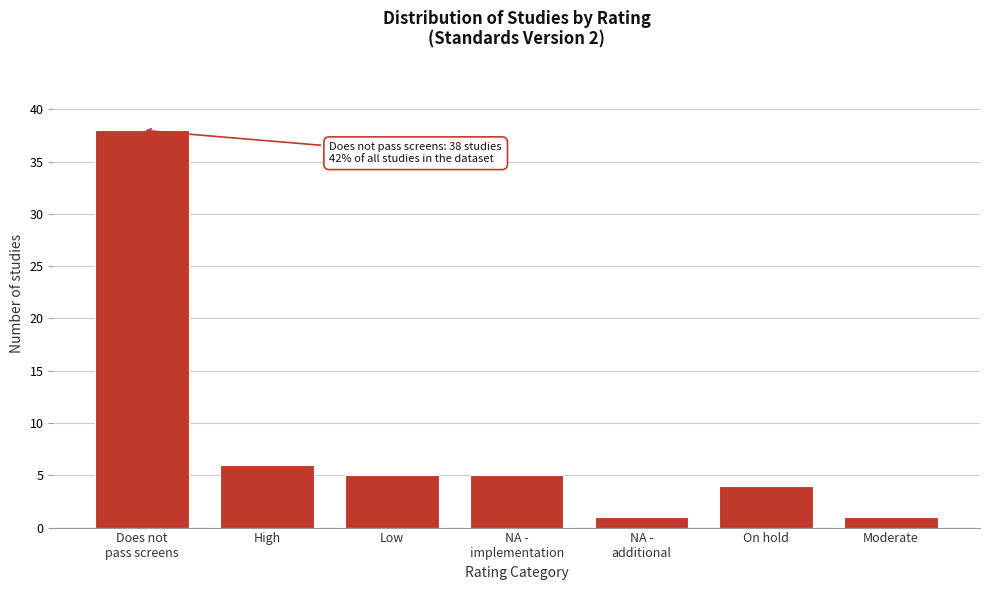

Reading left to right, extract all data points from this chart.

38	6	5	5	1	4	1